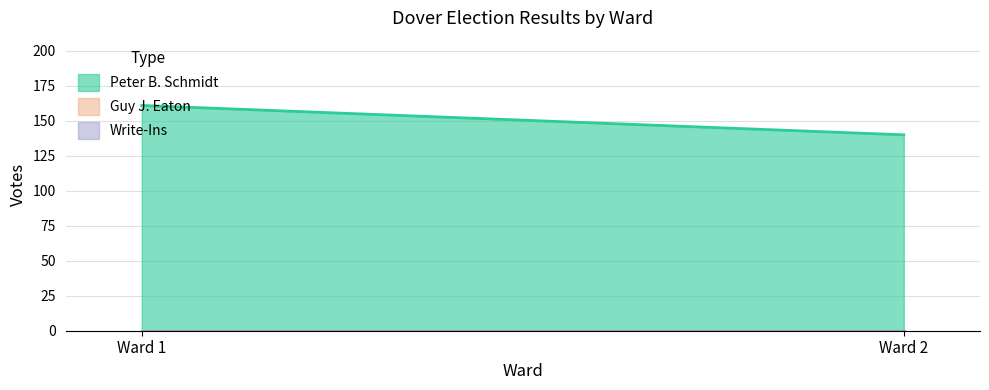

Reading left to right, extract all data points from this chart.

Peter B. Schmidt: Ward 1=161	Ward 2=140
Guy J. Eaton: Ward 1=0	Ward 2=0
Write-Ins: Ward 1=0	Ward 2=0